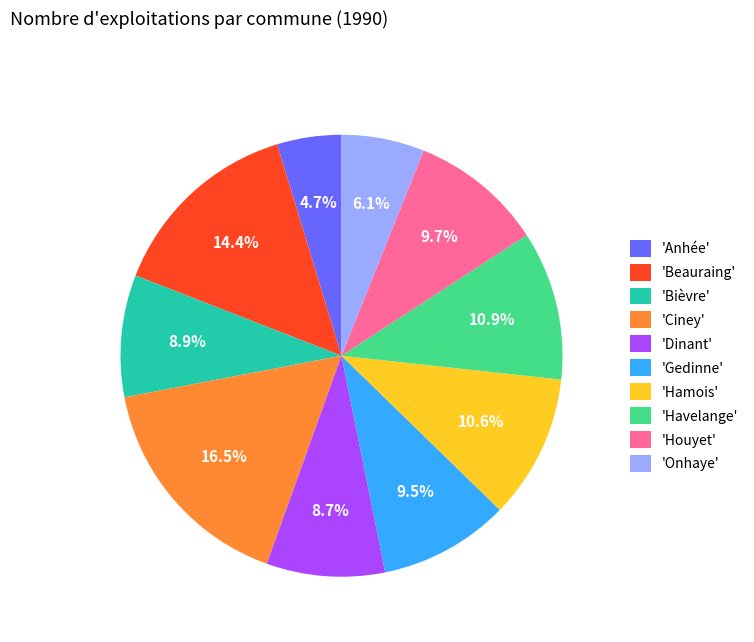

Is there any slice that represents more than half of the pie?

No